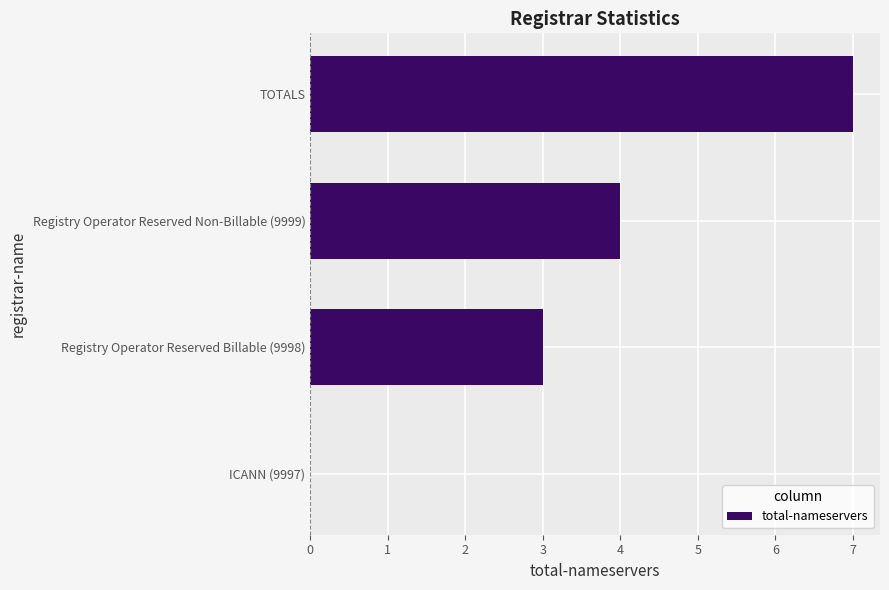

How many distinct data groups are displayed?

1